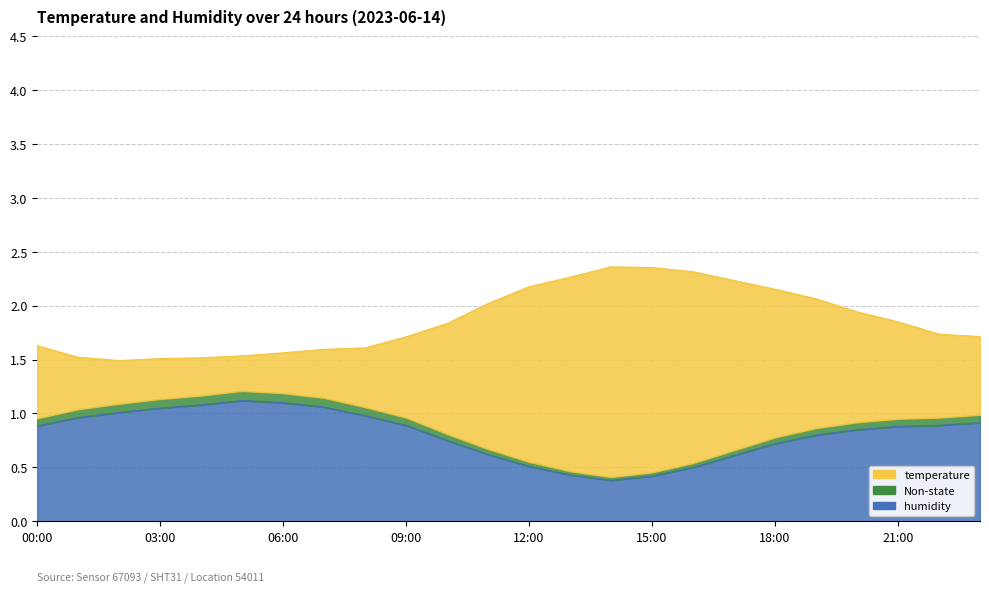

True or false: humidity and temperature cross at least once.

False